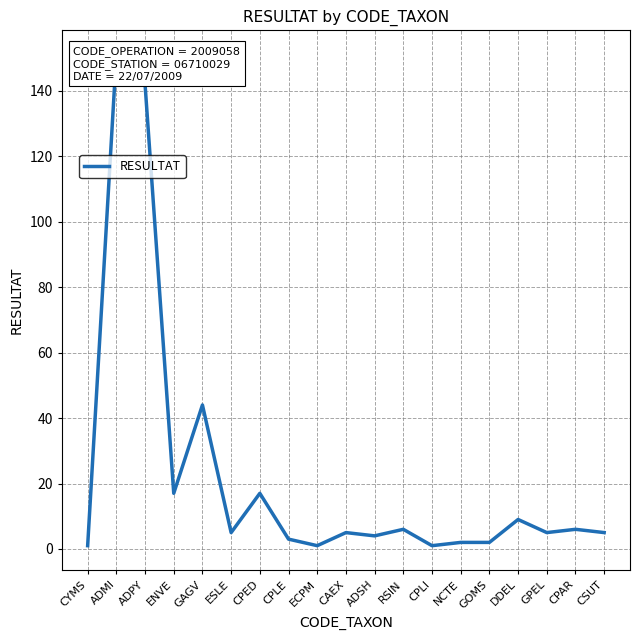

True or false: the data shows 3 at ESLE.

False